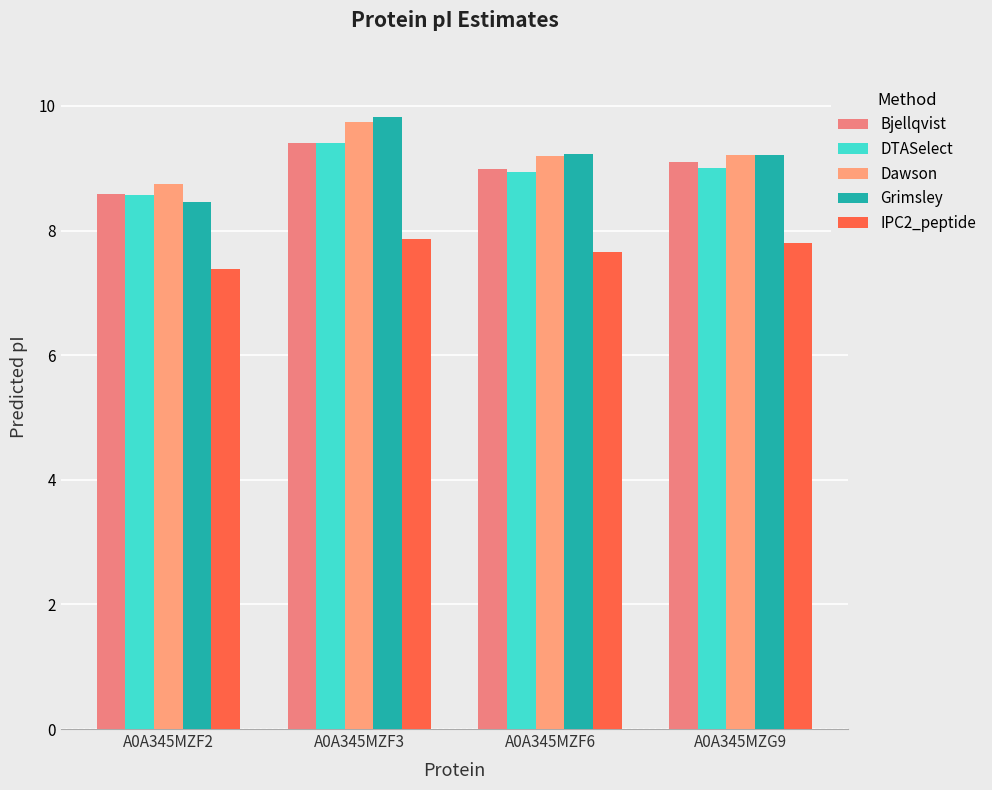

Reading left to right, extract all data points from this chart.

Bjellqvist: A0A345MZF2=8.6	A0A345MZF3=9.4	A0A345MZF6=9.0	A0A345MZG9=9.1
DTASelect: A0A345MZF2=8.6	A0A345MZF3=9.4	A0A345MZF6=8.9	A0A345MZG9=9.0
Dawson: A0A345MZF2=8.7	A0A345MZF3=9.7	A0A345MZF6=9.2	A0A345MZG9=9.2
Grimsley: A0A345MZF2=8.5	A0A345MZF3=9.8	A0A345MZF6=9.2	A0A345MZG9=9.2
IPC2_peptide: A0A345MZF2=7.4	A0A345MZF3=7.9	A0A345MZF6=7.7	A0A345MZG9=7.8